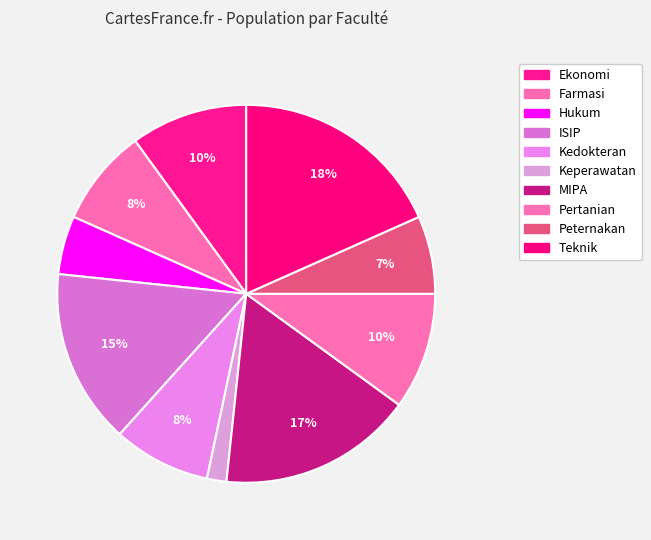

How many slices are in this pie chart?

10